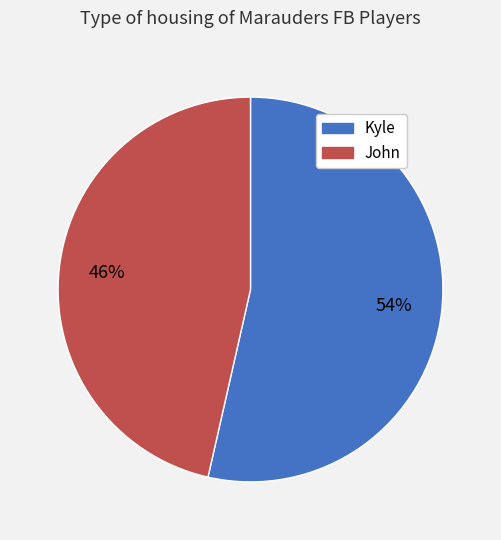

Combined, do Kyle and John account for over 50%?

Yes